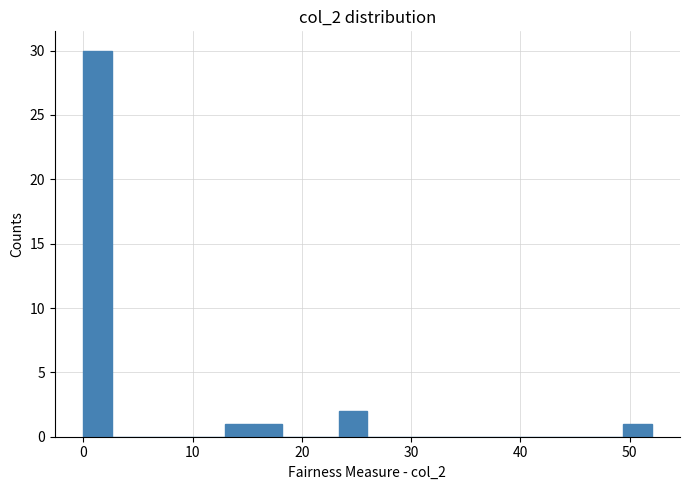

Read against the x-axis, roughly where is the centre of the tallest bar?

1